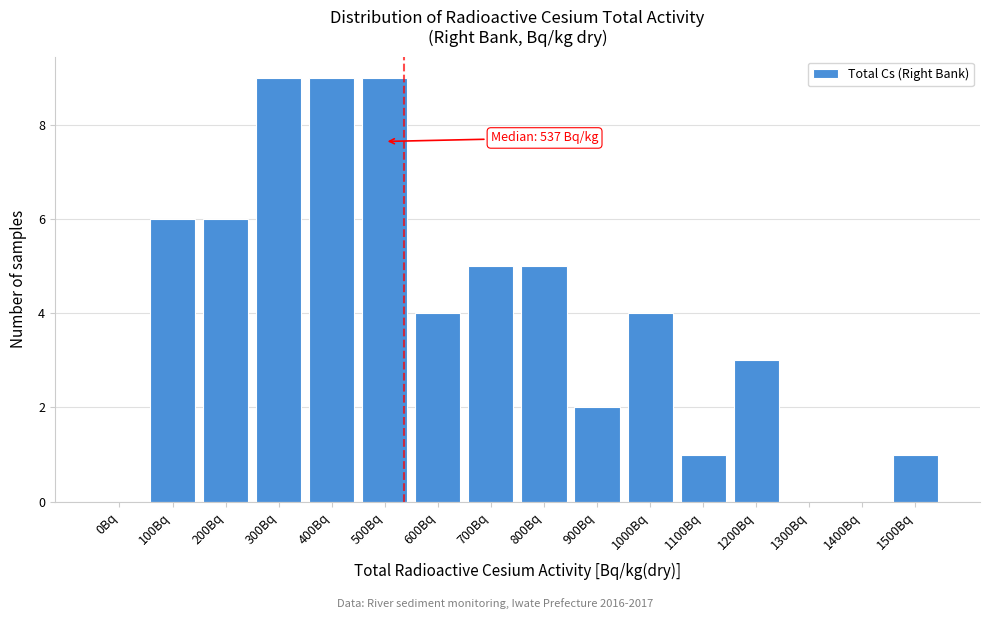

Reading left to right, extract all data points from this chart.

0Bq=0	100Bq=6	200Bq=6	300Bq=9	400Bq=9	500Bq=9	600Bq=4	700Bq=5	800Bq=5	900Bq=2	1000Bq=4	1100Bq=1	1200Bq=3	1300Bq=0	1400Bq=0	1500Bq=1